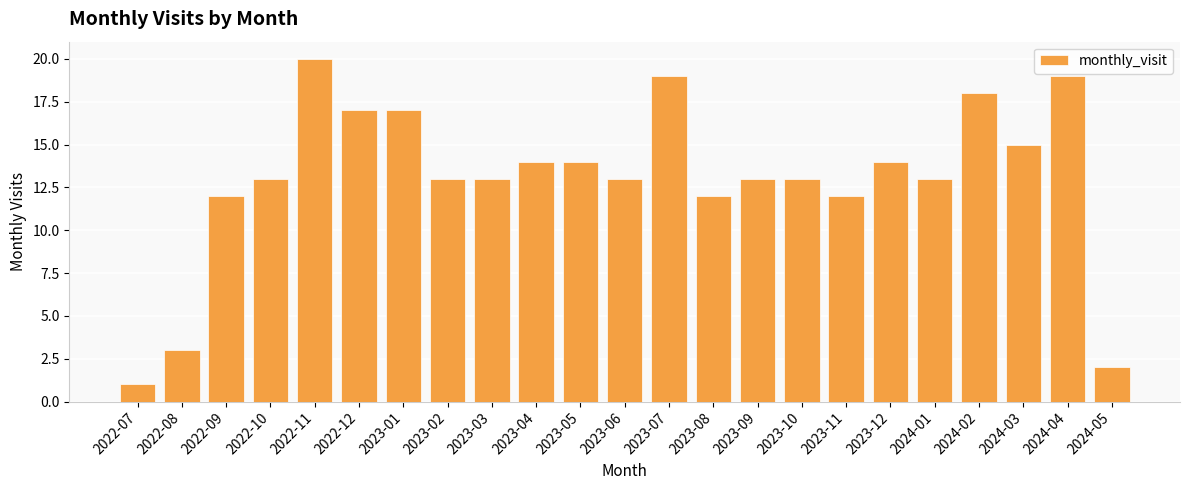

Reading right to left, what are all the values shown in this chart?

2	19	15	18	13	14	12	13	13	12	19	13	14	14	13	13	17	17	20	13	12	3	1